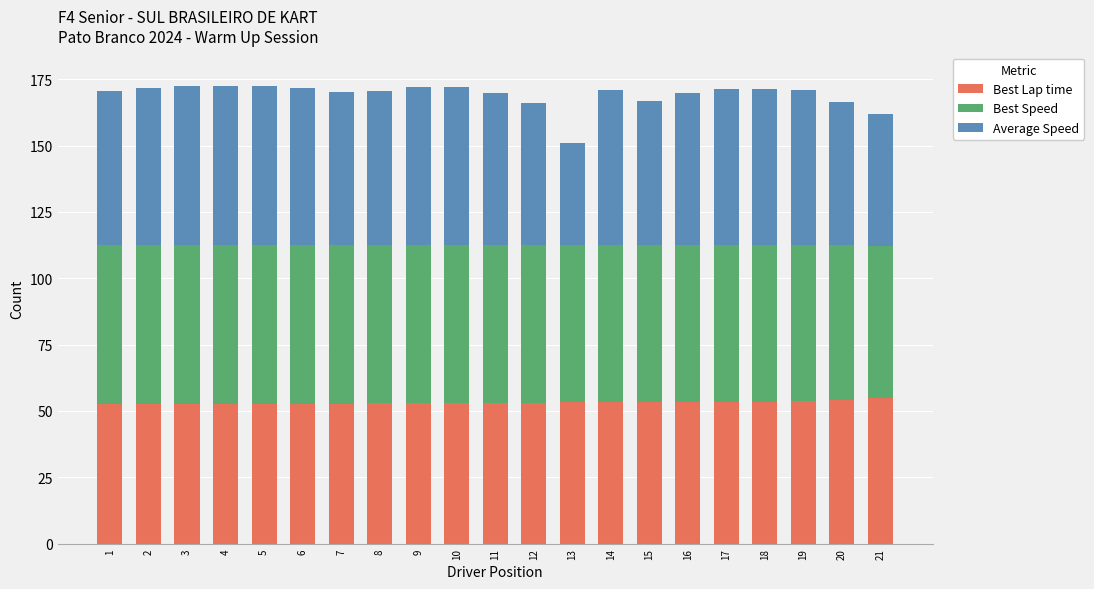

What is the sum of the Best Lap time values at 12 and 3?

105.8